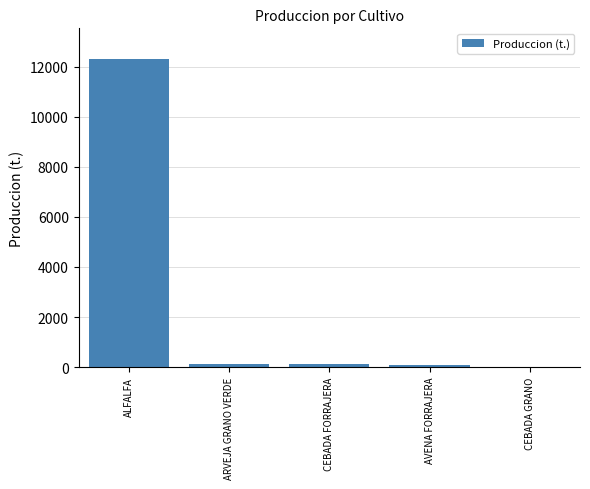

What is the maximum value shown in the chart?

12309.4